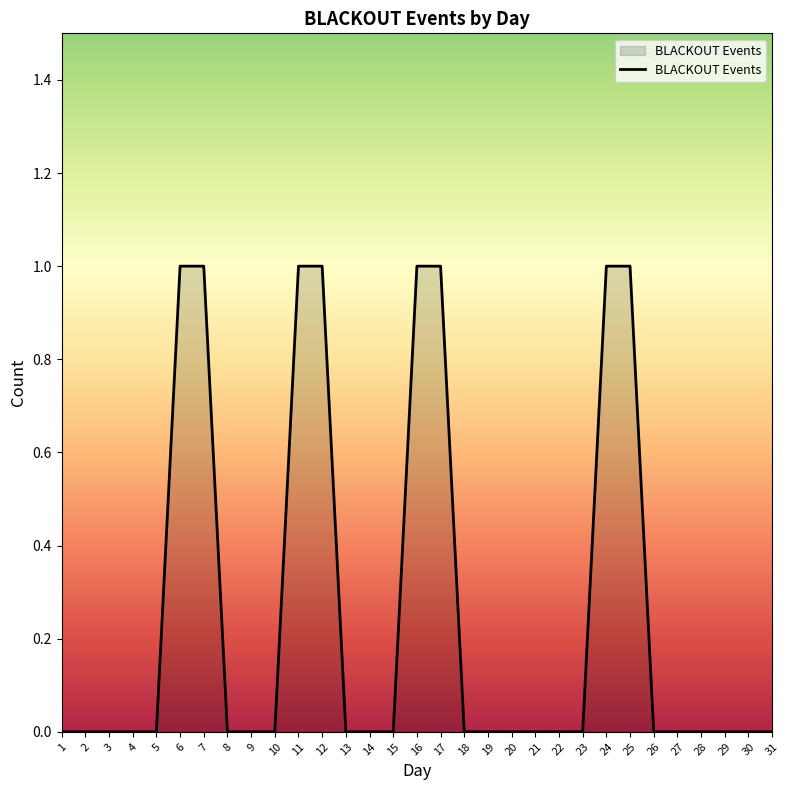

What is the difference between the maximum and minimum values?

1